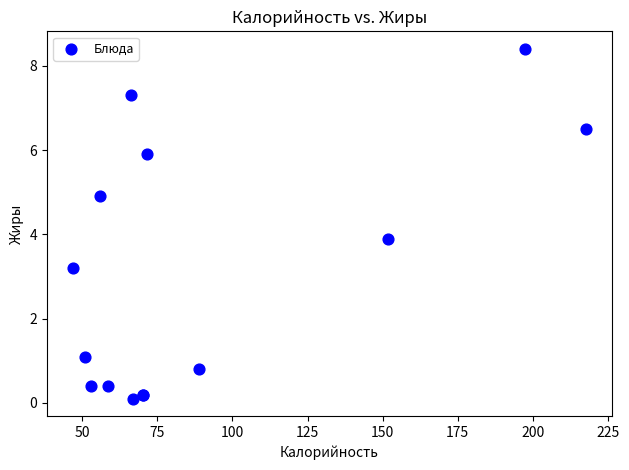

What Y value in the scatter plot is closest to 4?

3.9